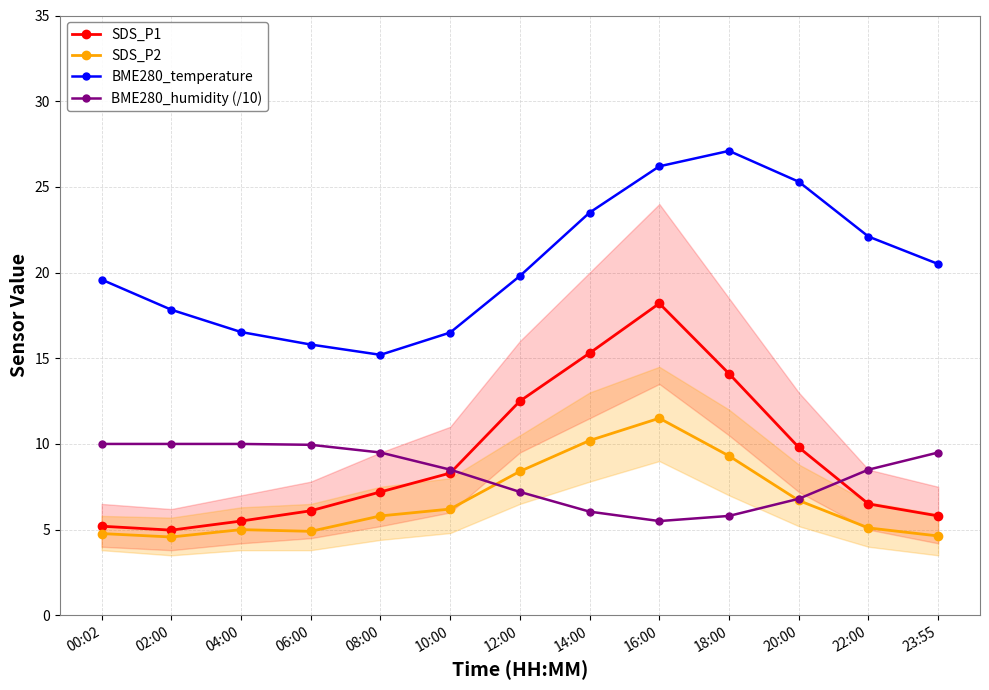

Where is the first local minimum for SDS_P2?

02:00